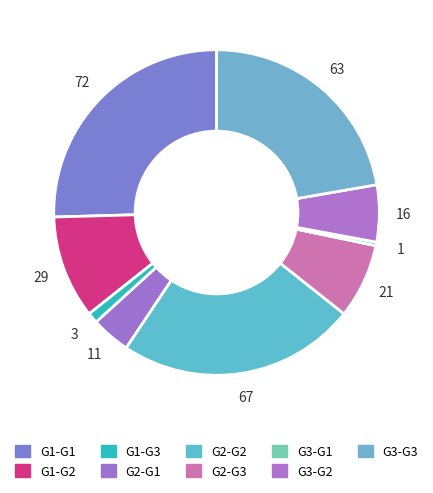

How many slices are in this pie chart?

9